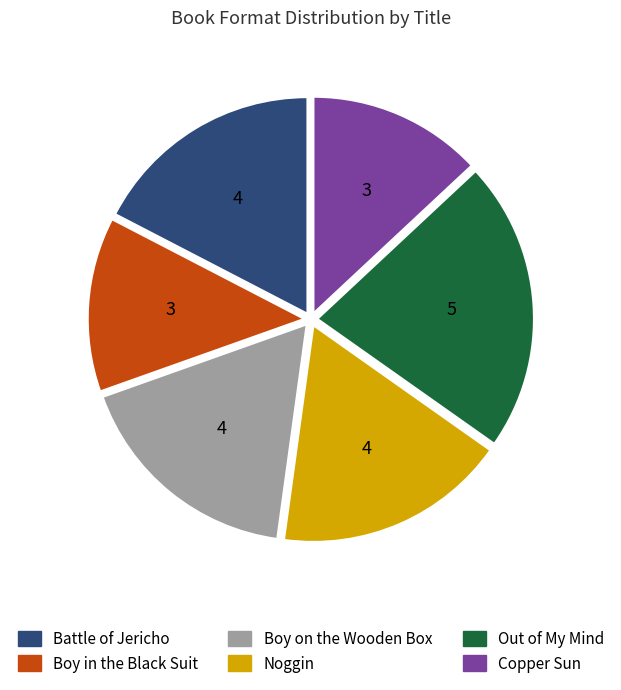

Do Copper Sun and Out of My Mind together represent more than half of the pie?

No